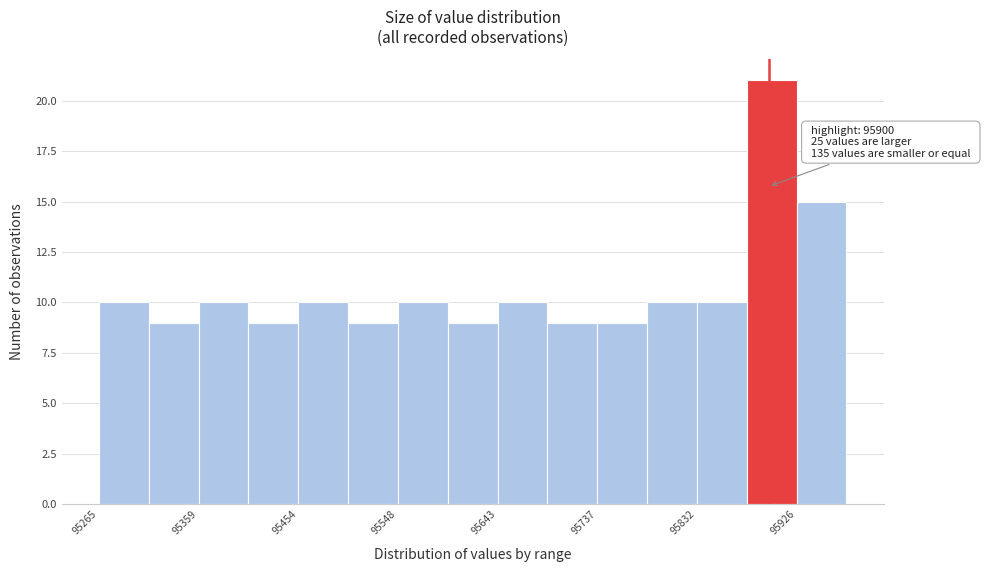

Over which range of the x-axis is the bar tallest?

95880 to 95930